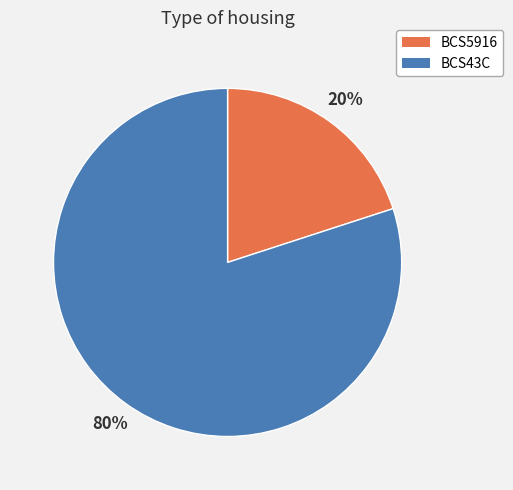

Approximately how many times larger is the value at BCS43C compared to BCS5916?

4.0